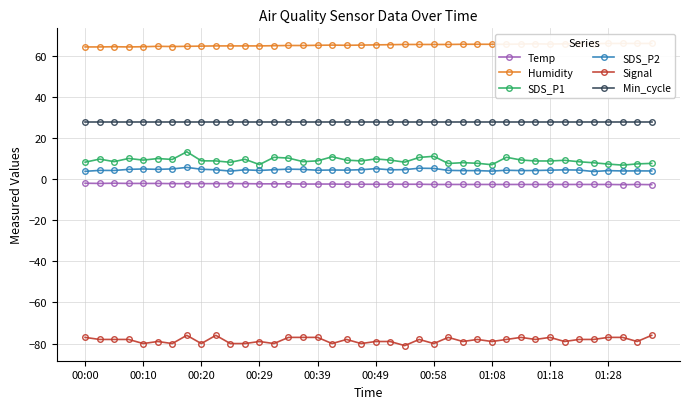

What is the lowest value of the SDS_P1 series?

6.8